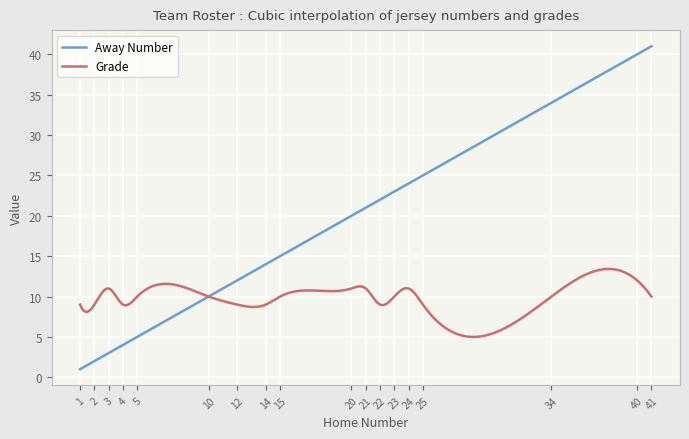

What is the average value of the Grade series?

9.7